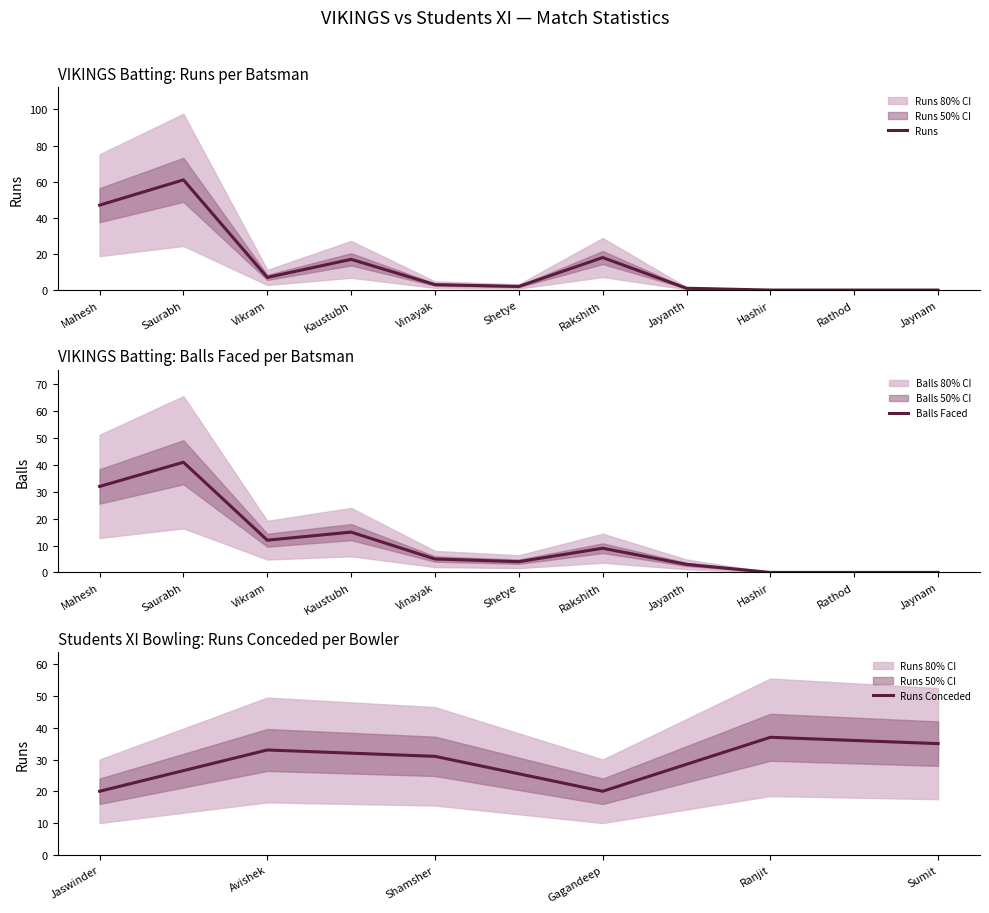

The value of Balls Faced at Jaynam is 21. True or false?

False